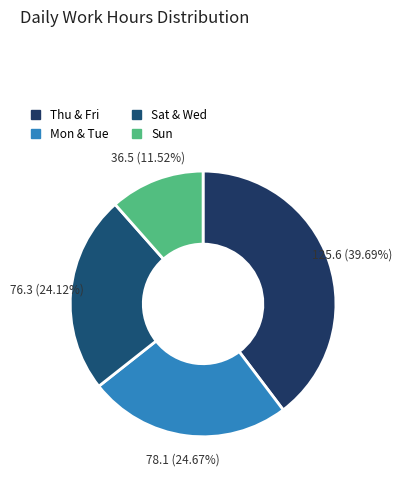

Rank the categories by value from lowest to highest.

Sun, Sat & Wed, Mon & Tue, Thu & Fri